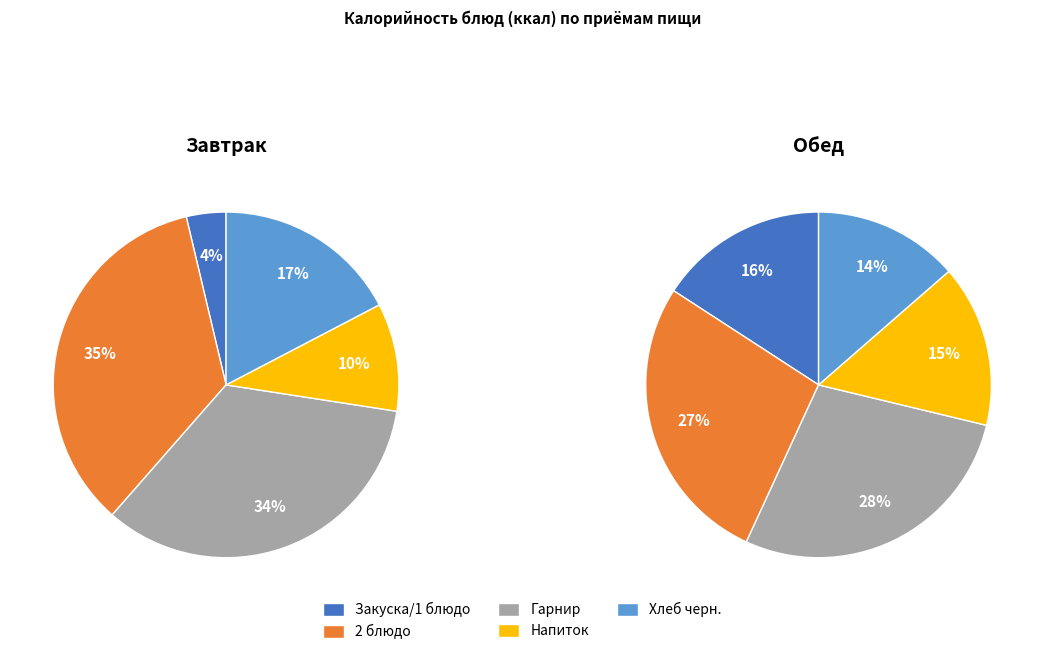

Which slice is the smallest?

Закуска/1 блюдо